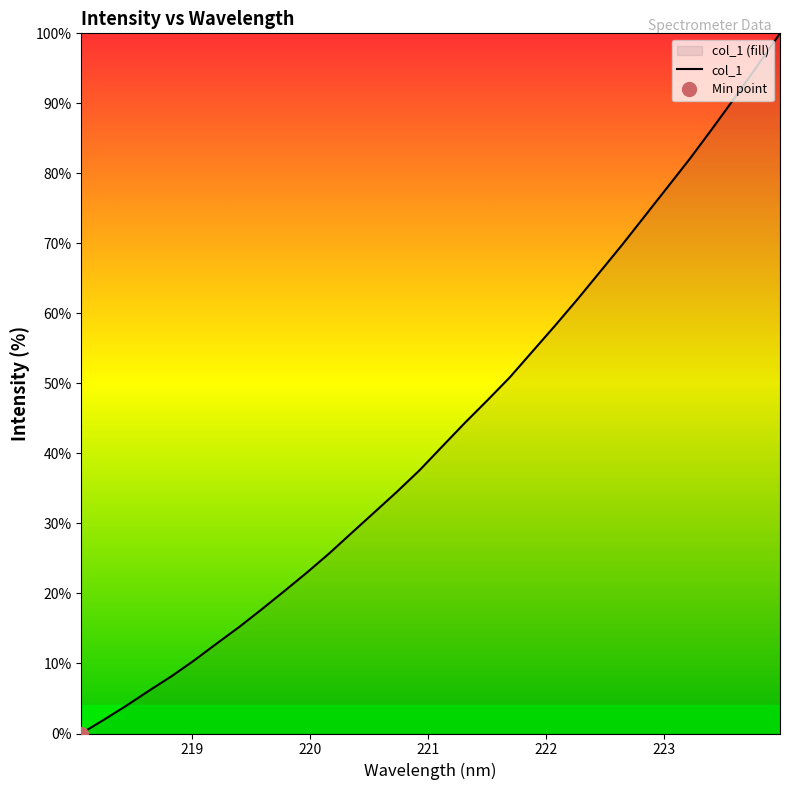

What is the highest value of the col_1 series?

100.0